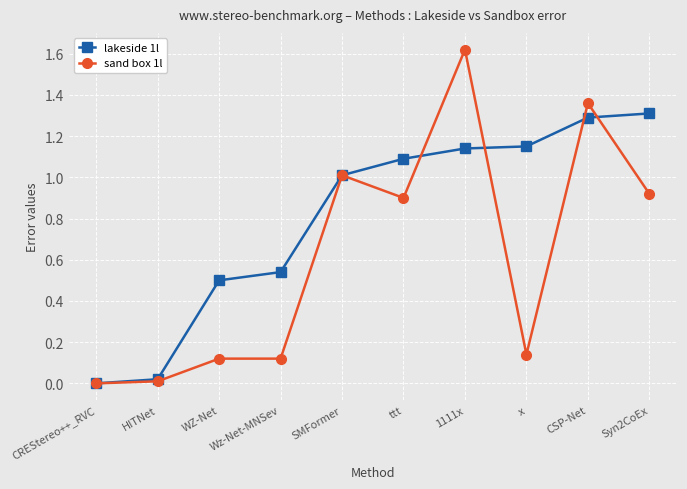

How many values in sand box 1l are above zero?

9